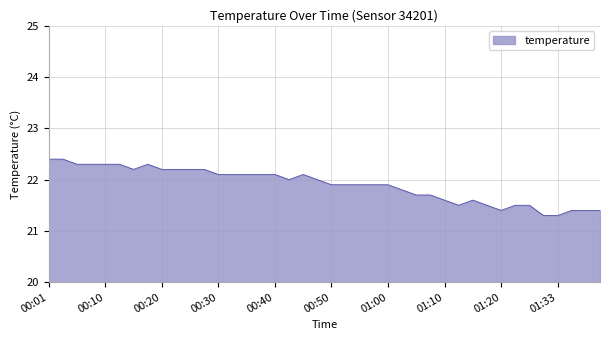

What is the difference between the maximum and minimum values?

1.1